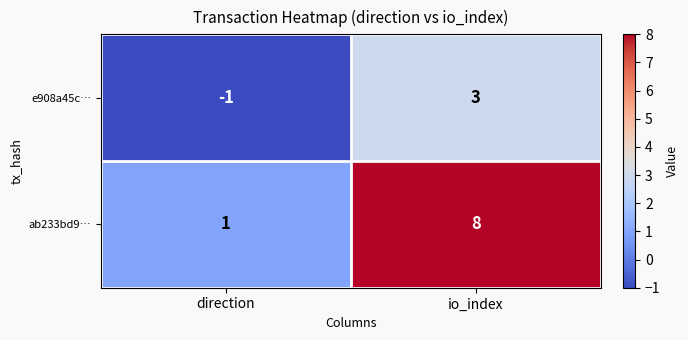

List the series in order of their overall mean, lowest first.

e908a45c…, ab233bd9…